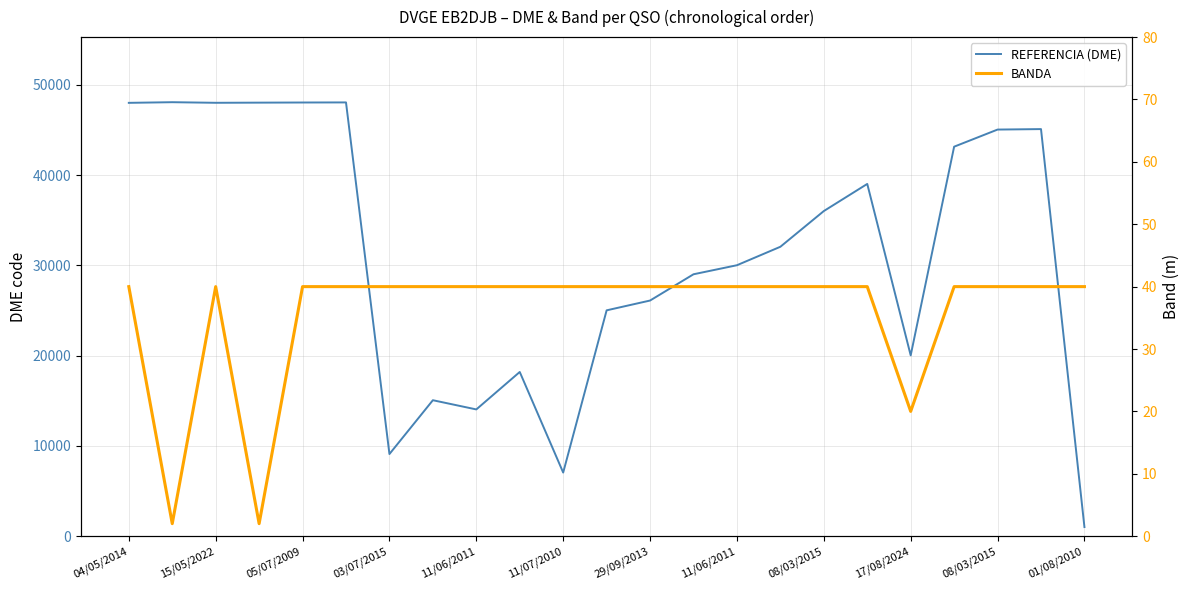

True or false: BANDA and REFERENCIA (DME) cross at least once.

False